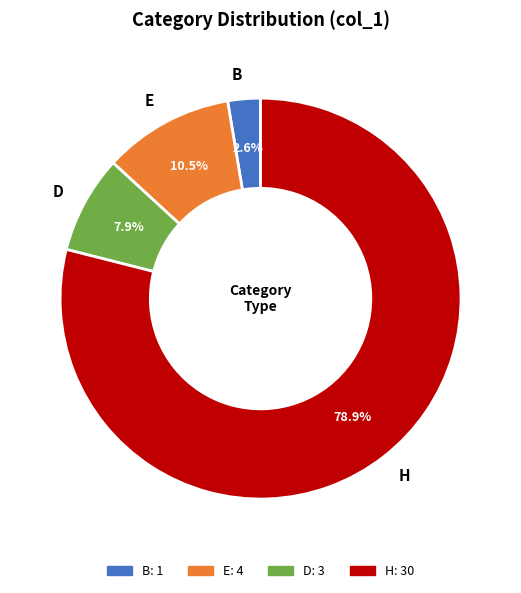

Is there a majority slice in this chart?

Yes